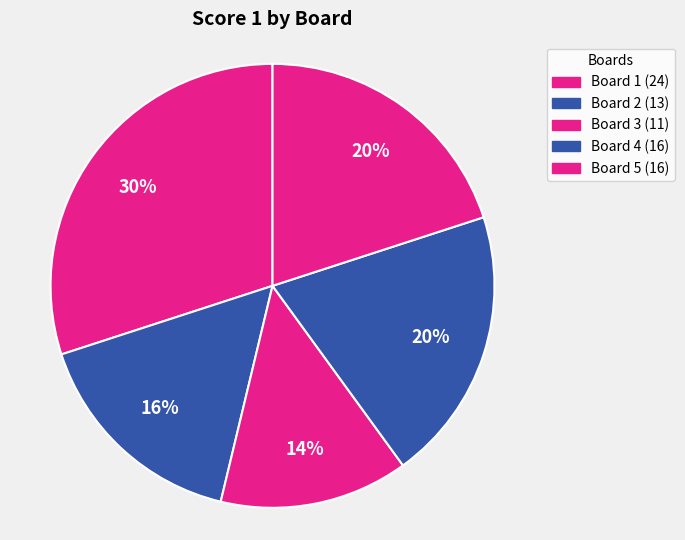

Which category has the smallest portion of the pie?

Board 3